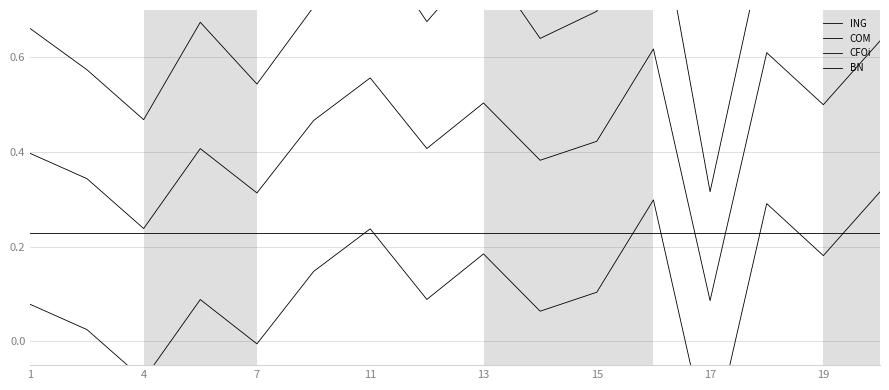

Which has a higher value, 19 or 15?

15